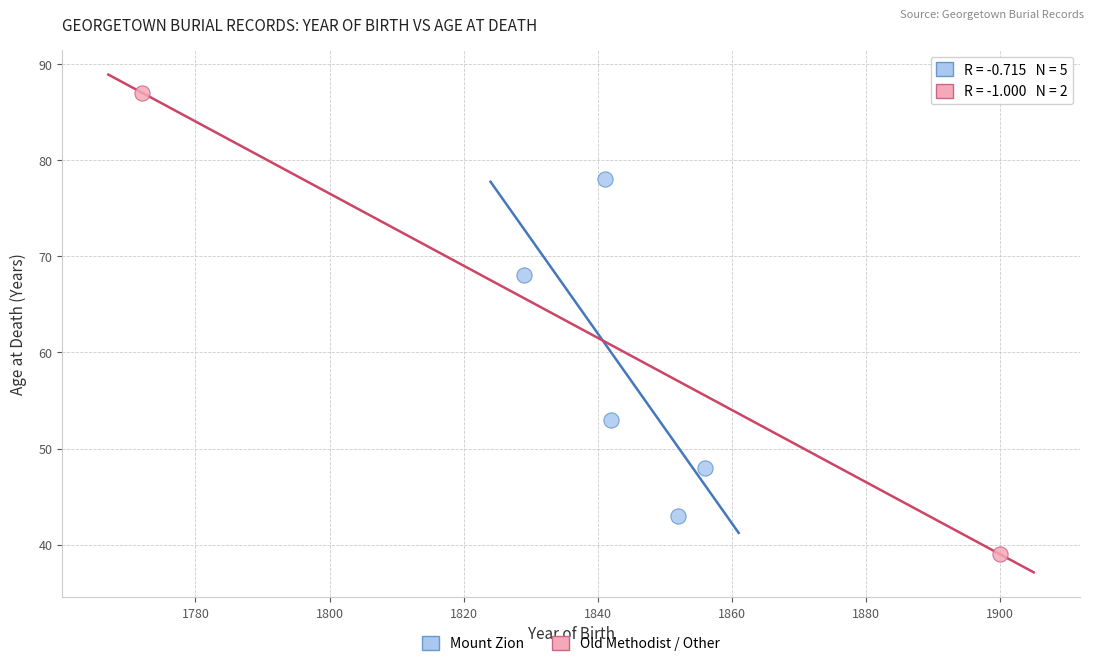

What are all the series names shown in the legend?

Mount Zion, Old Methodist / Other